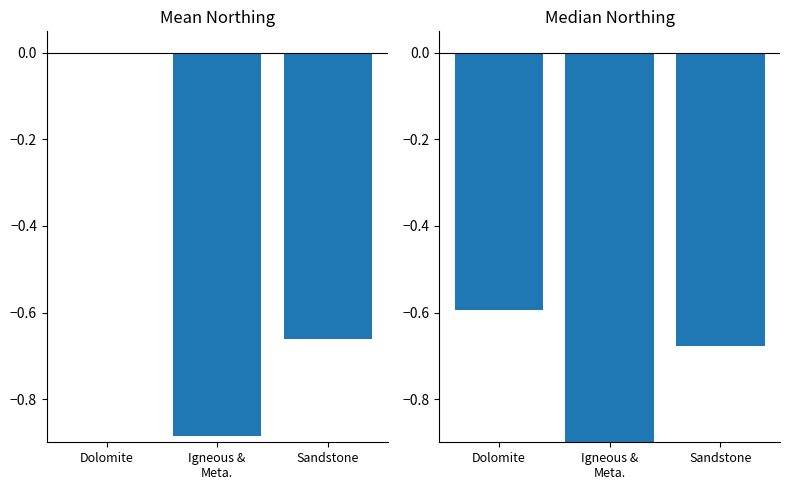

Where is Mean Northing nearest to the value 0?

Dolomite